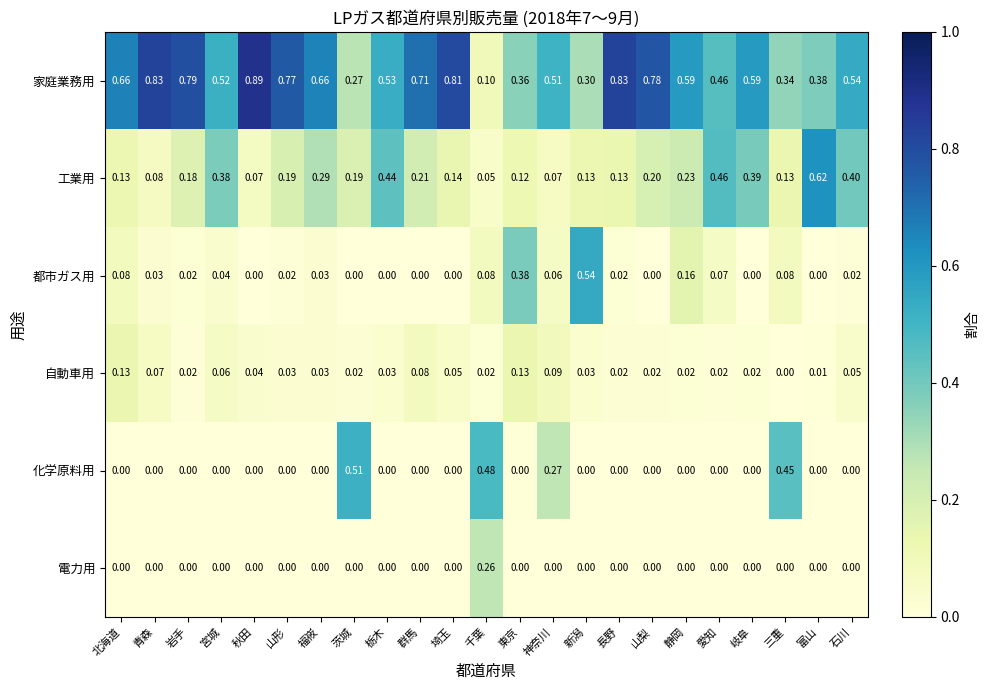

List the series in order of their peak value, highest first.

家庭業務用, 工業用, 都市ガス用, 化学原料用, 電力用, 自動車用